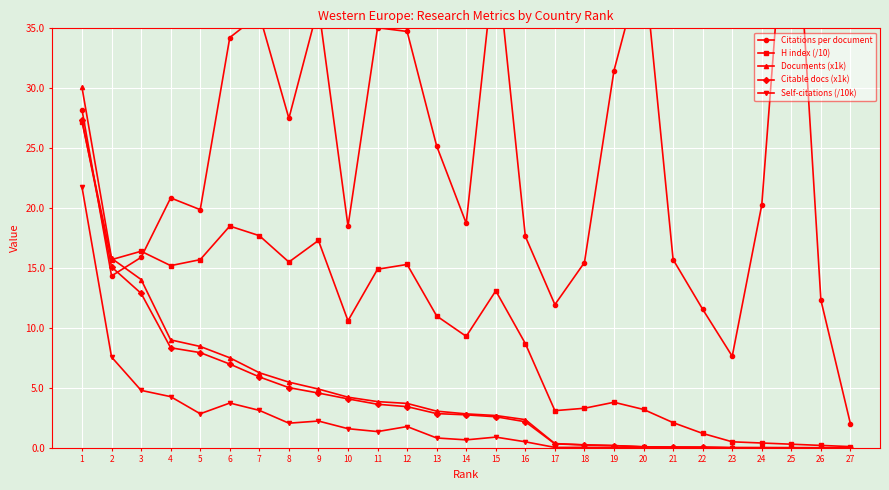

The value of Citations per document at 15 is 41.6. True or false?

True